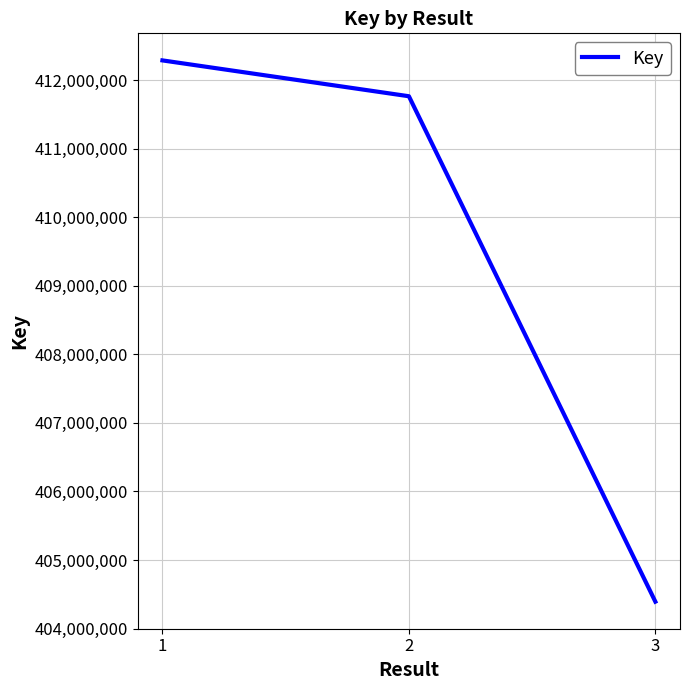

What is the change in value from 2 to 3?

-7371372